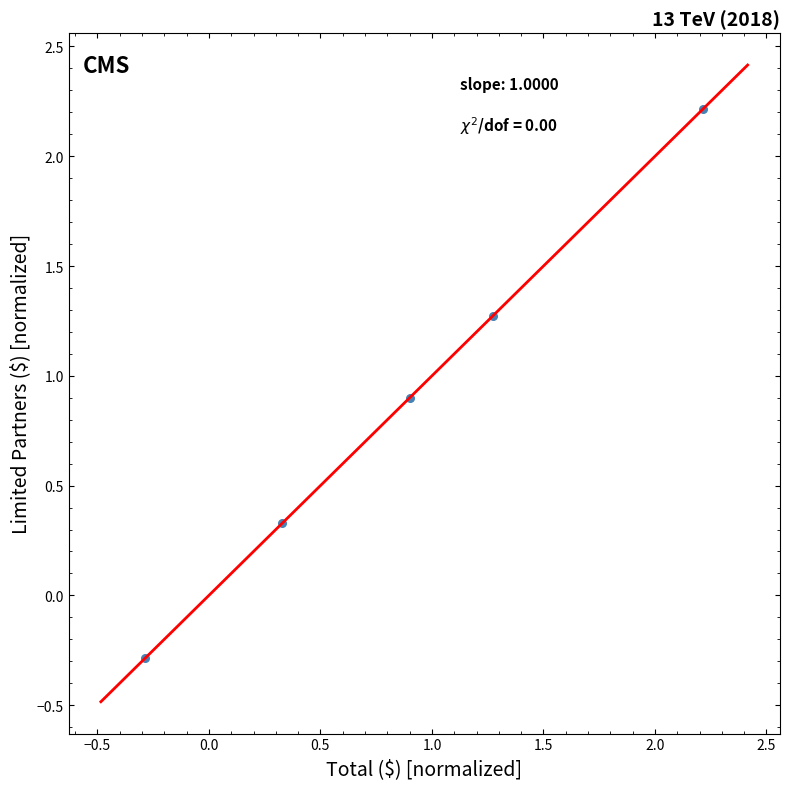

What Y value in the scatter plot is closest to 0?

-0.3